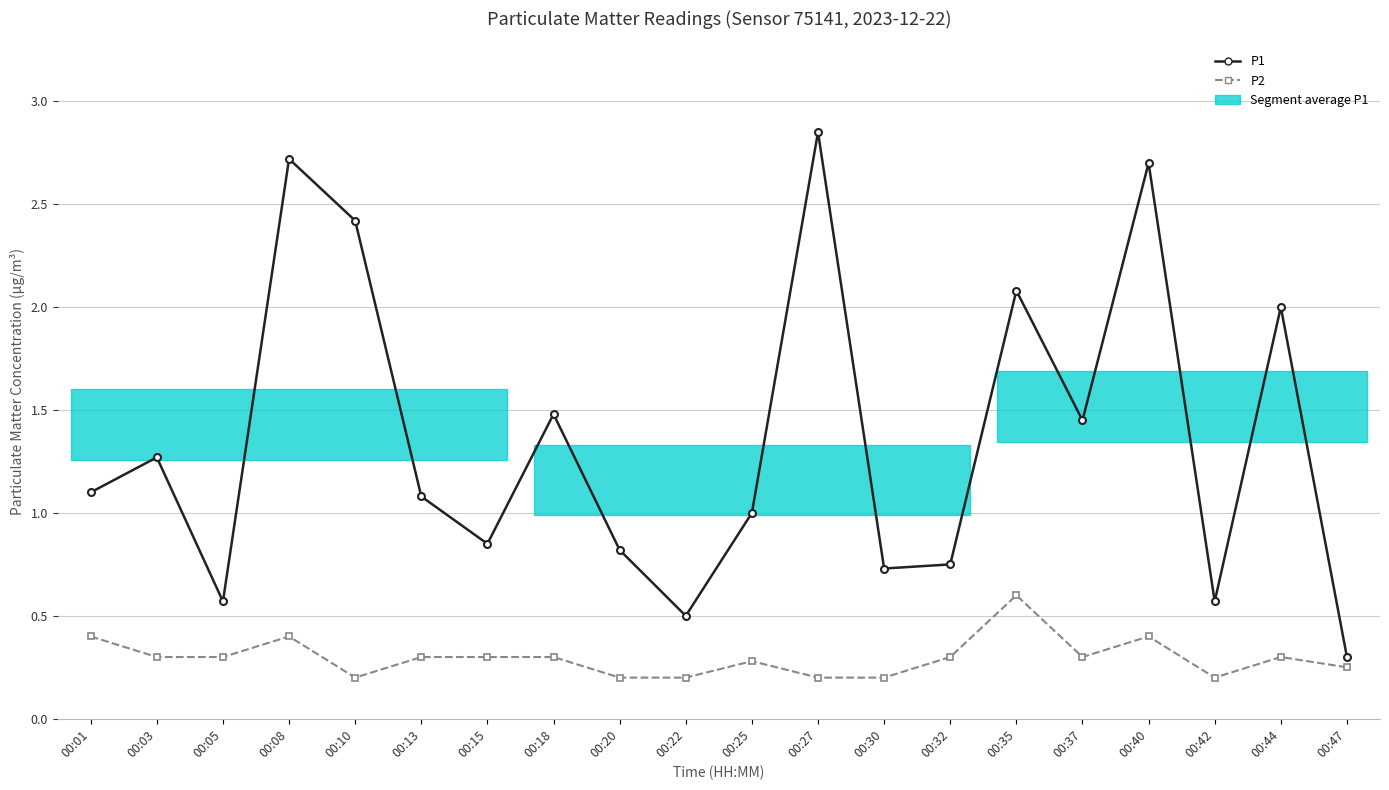

What is the total value across all series at 00:37?

1.8